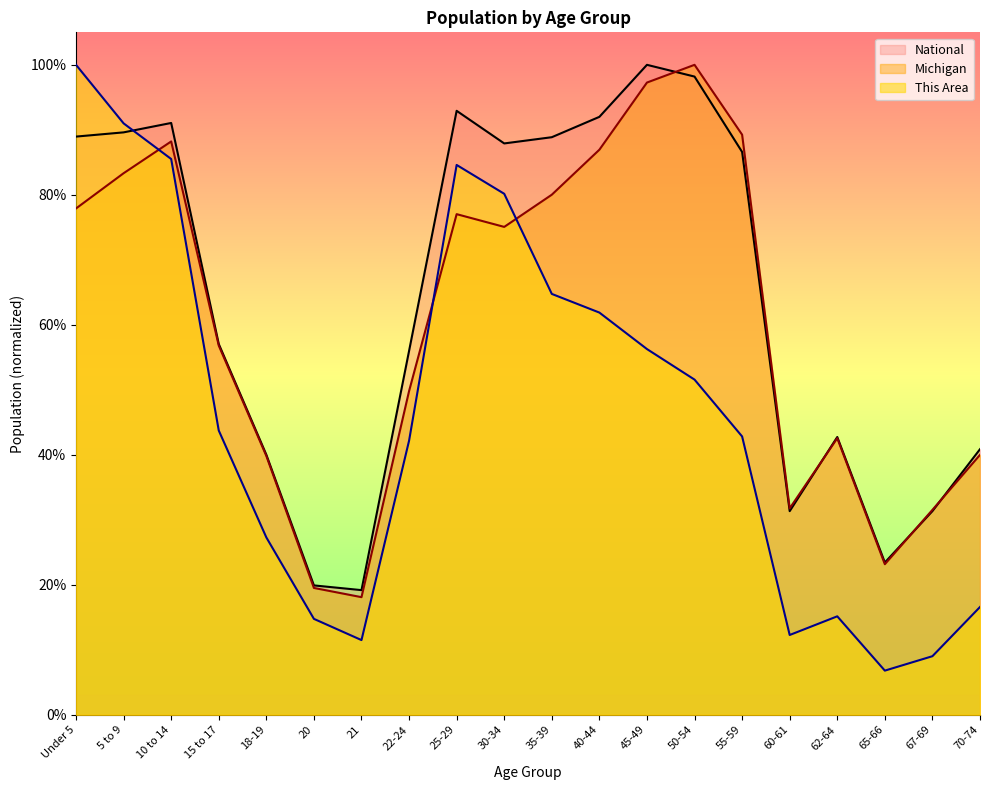

What is the value of the National point at the 3rd from the left?

0.9